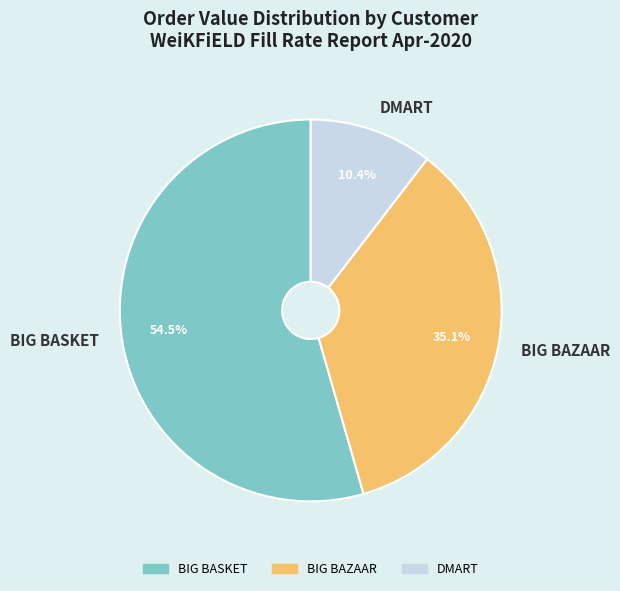

How many segments does this pie chart have?

3